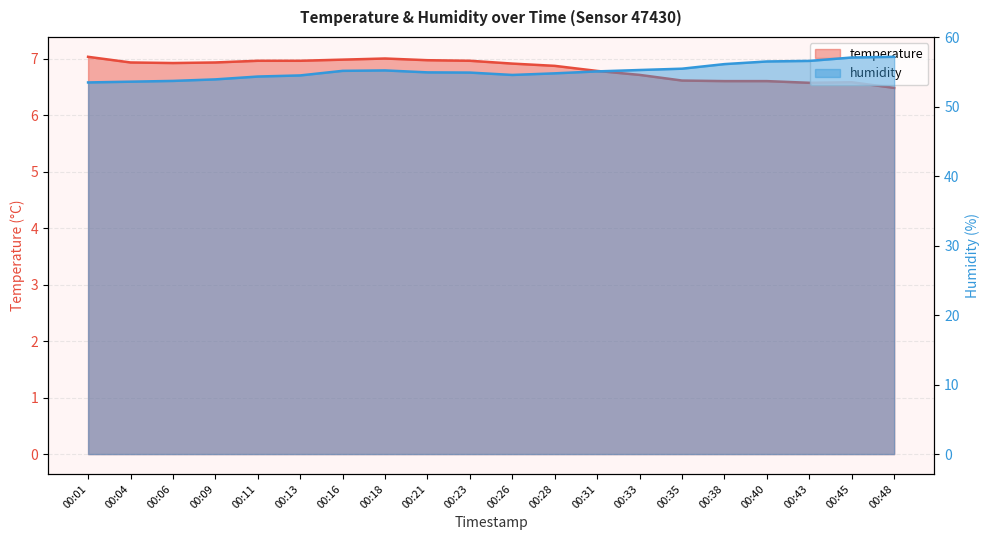

True or false: humidity and temperature cross at least once.

False